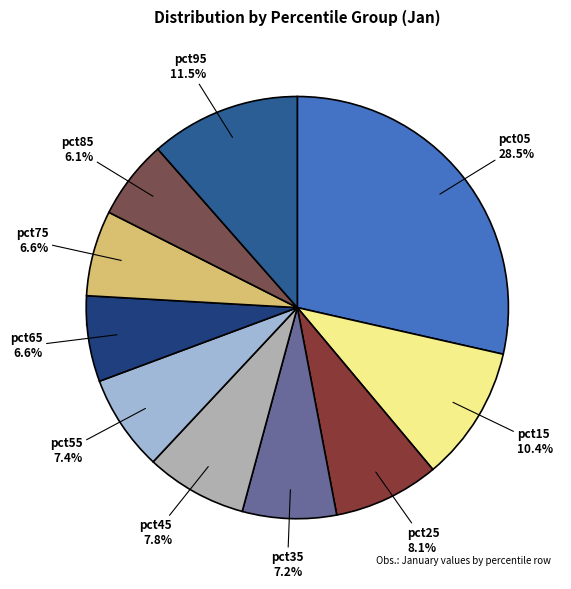

Do pct35 and pct95 together represent more than half of the pie?

No